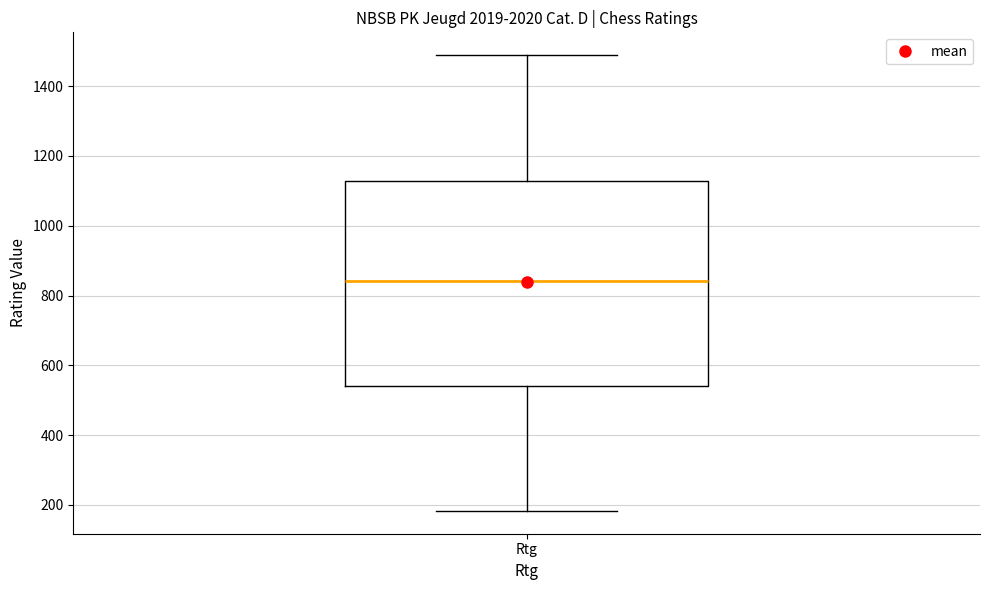

Read this box plot against the y-axis: the position of the median line, the range covered by the box, and the ends of both whiskers. The values are not printed on the chart, so give them approximately, as read against the axis.

median 840, box 540 to 1120, whiskers 180 to 1480